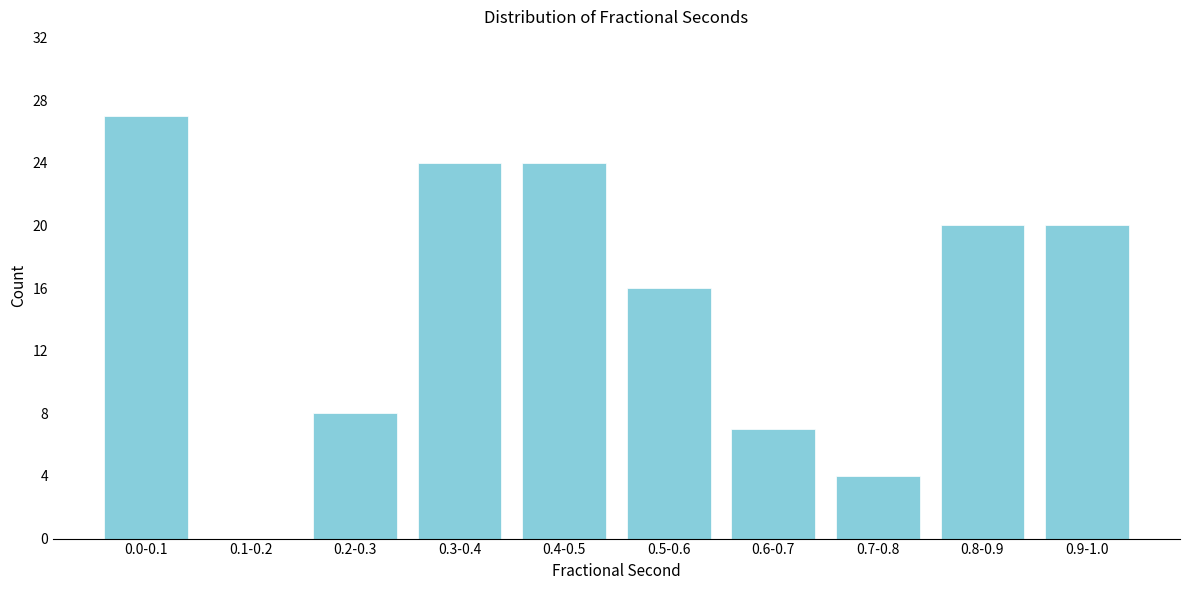

Reading left to right, transcribe all the data shown in this chart.

0.0-0.1=27	0.1-0.2=0	0.2-0.3=8	0.3-0.4=24	0.4-0.5=24	0.5-0.6=16	0.6-0.7=7	0.7-0.8=4	0.8-0.9=20	0.9-1.0=20